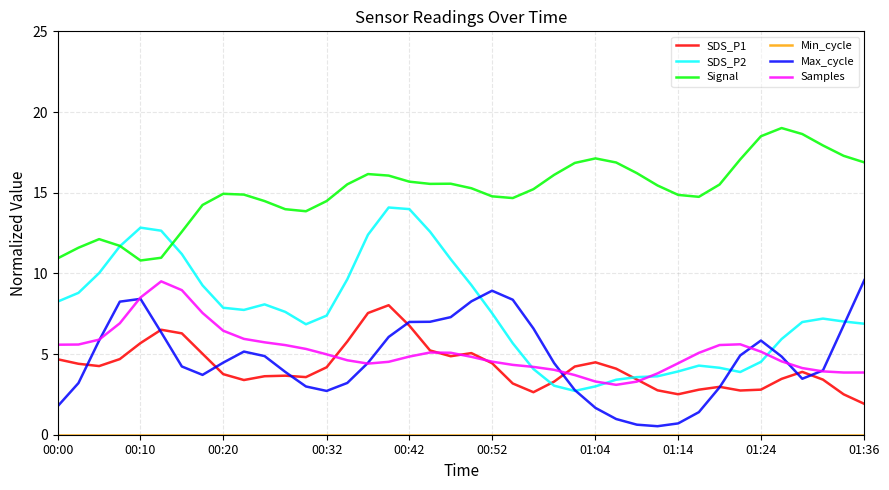

Which series has the largest total across all categories?

Signal